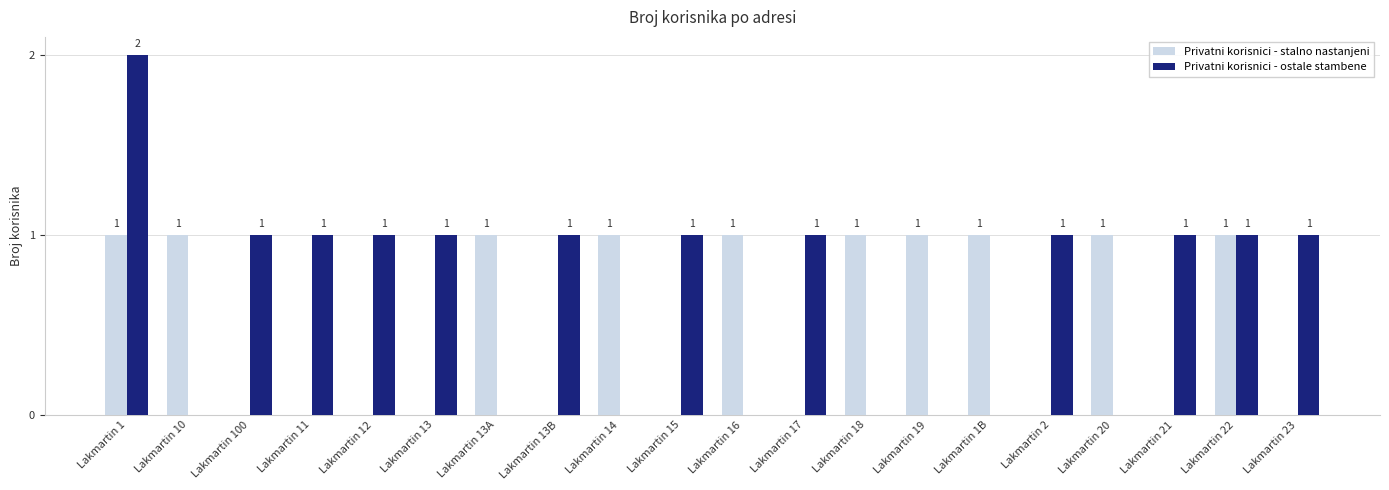

Which category has the highest value across all series?

Lakmartin 1